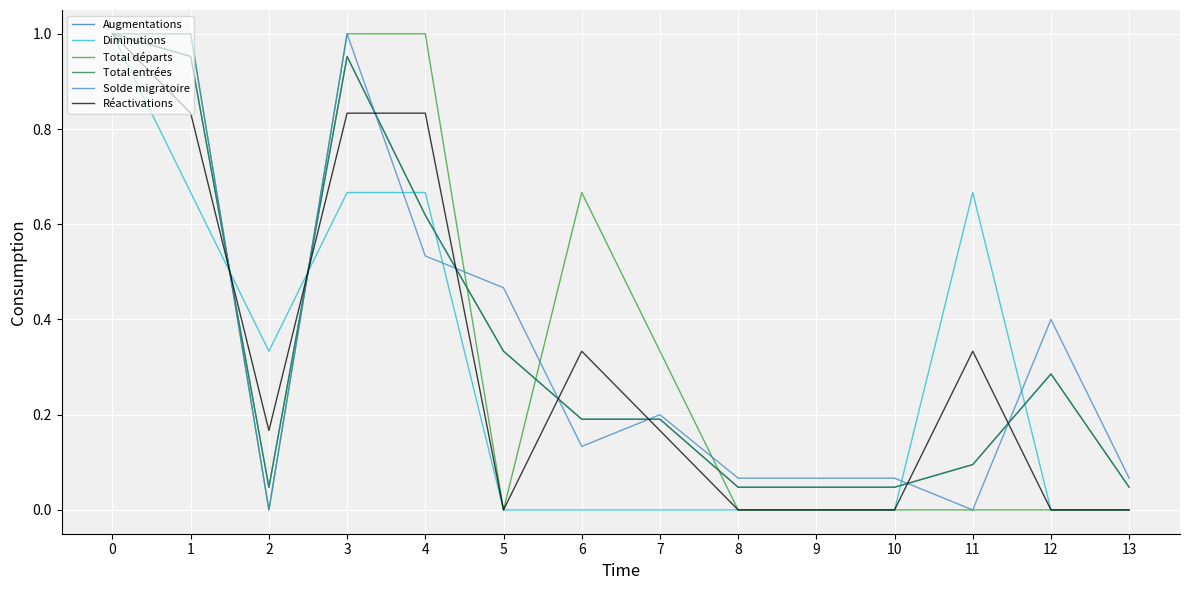

Does the chart have visible grid lines?

Yes